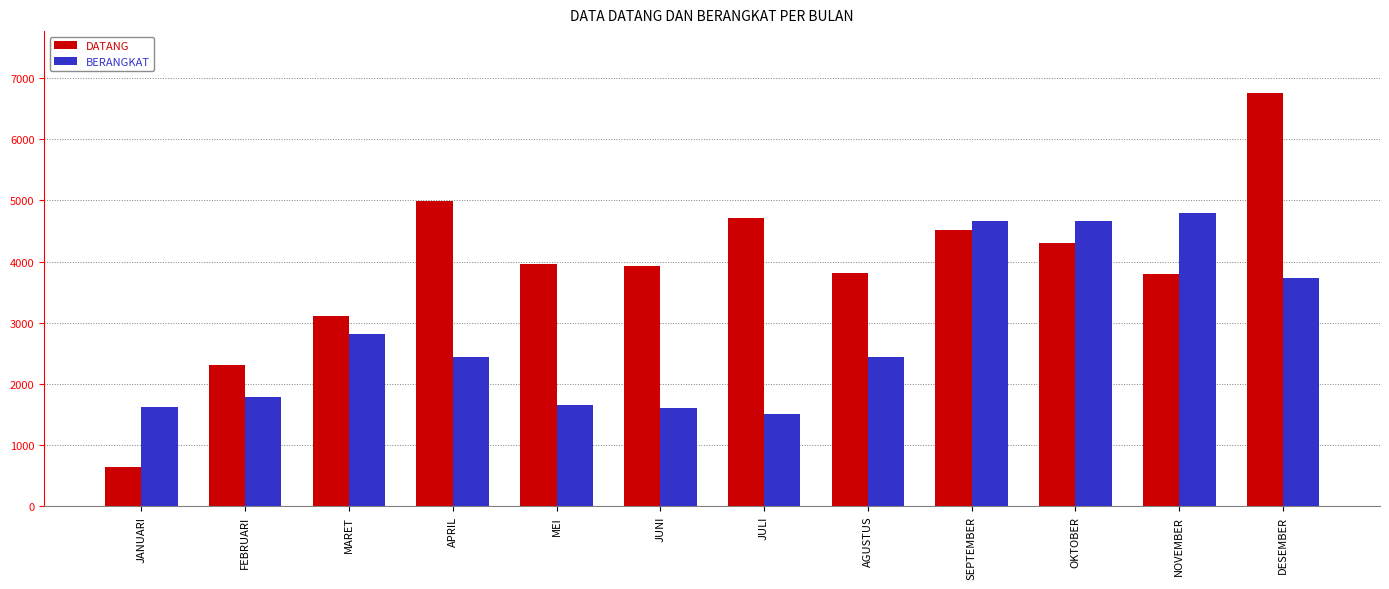

Which series changed the most between JANUARI and AGUSTUS?

DATANG